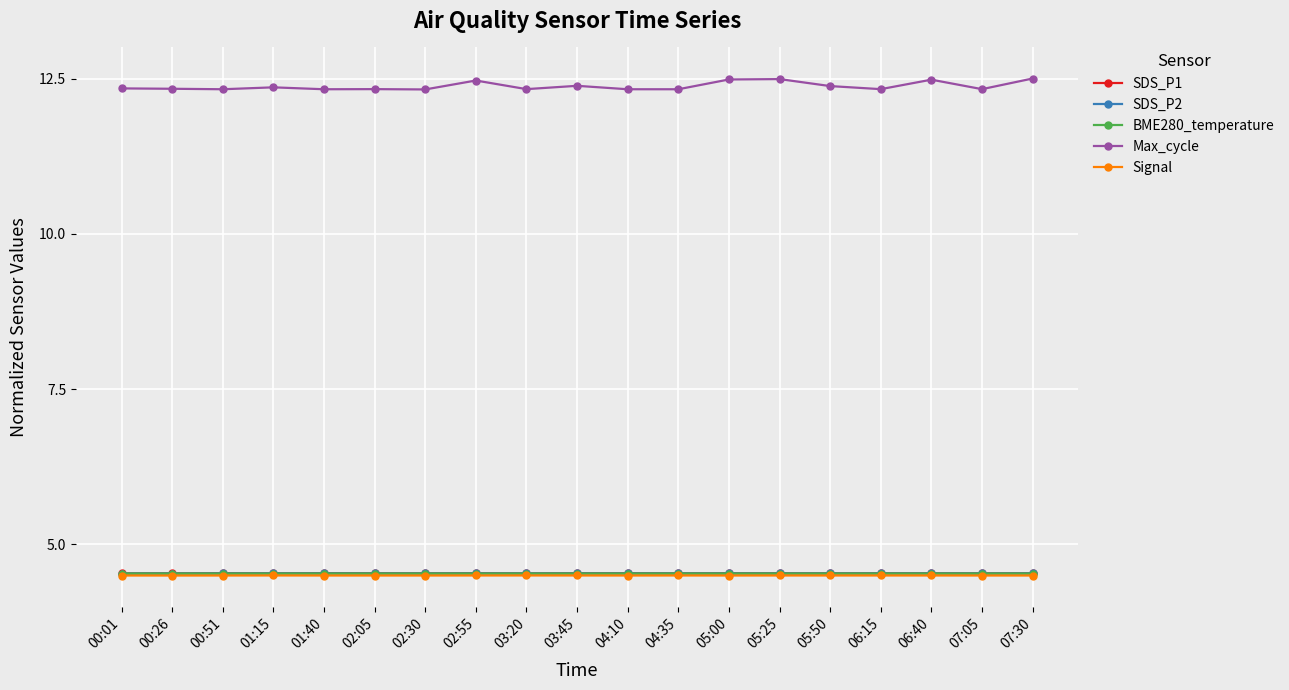

Read the SDS_P2 value at 04:10.

4.5